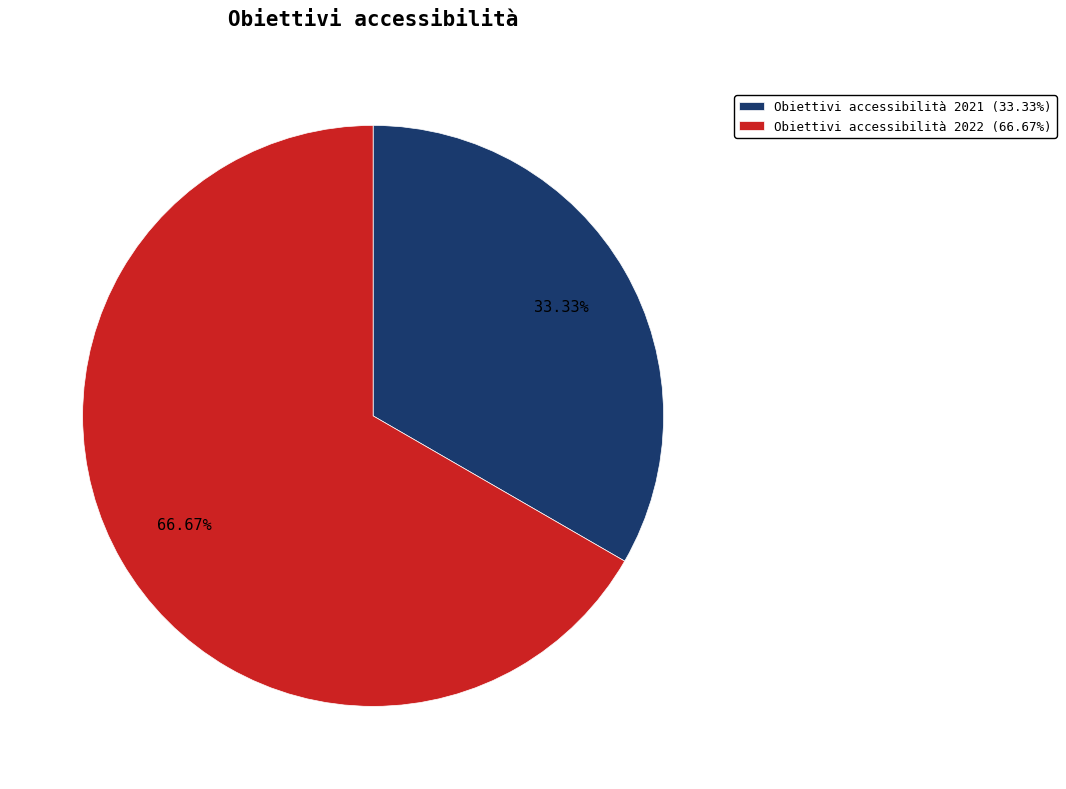

Approximately how many times larger is the value at Obiettivi accessibilità 2022 (66.67%) compared to Obiettivi accessibilità 2021 (33.33%)?

2.0